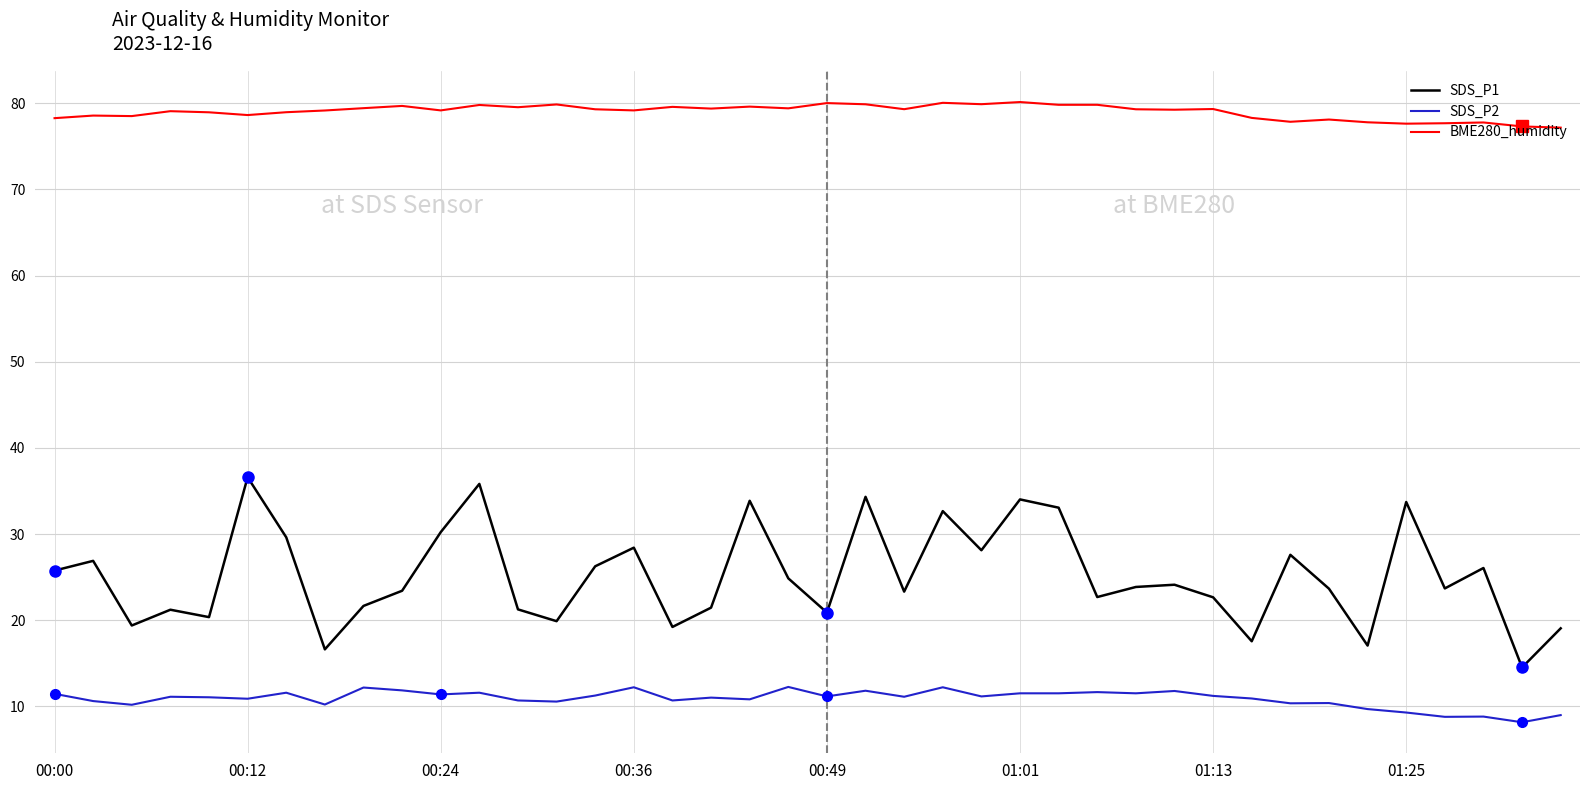

Which series has the largest total across all categories?

BME280_humidity